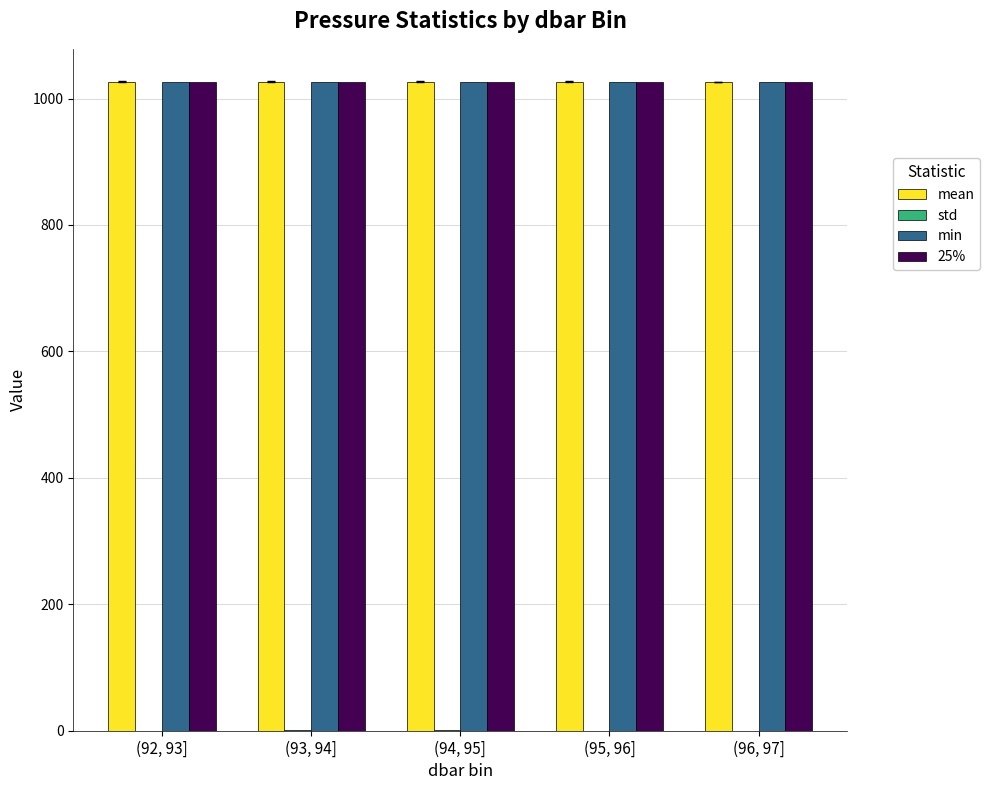

What is the maximum value shown in the chart?

1026.8